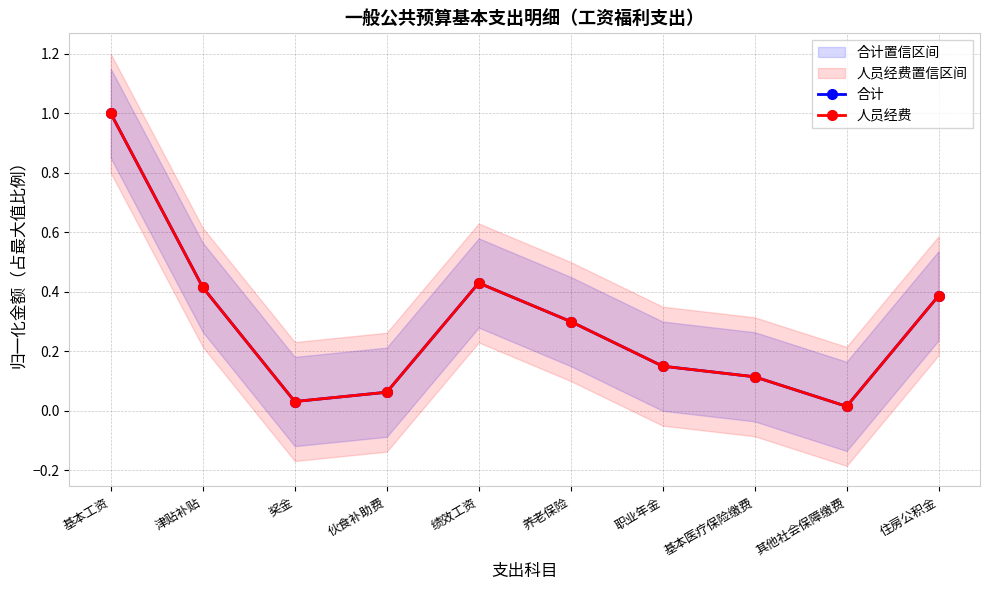

The 合计 series shows 0.1 at 伙食补助费. True or false?

False